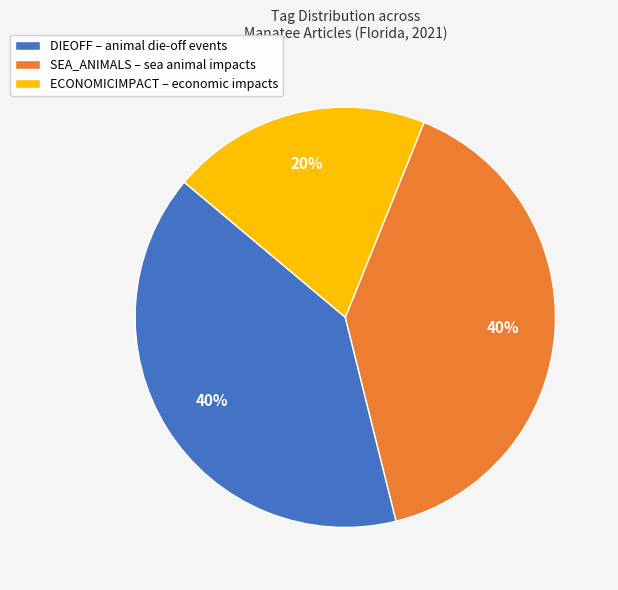

What is the smallest slice in the pie chart?

ECONOMICIMPACT – economic impacts